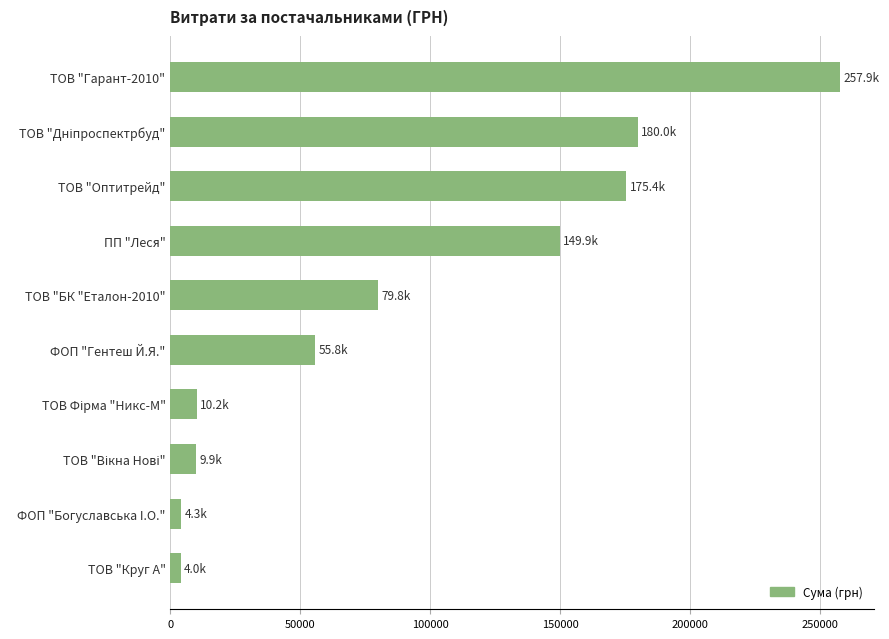

Between ТОВ "БК "Еталон-2010" and ТОВ "Гарант-2010", which is larger?

ТОВ "Гарант-2010"